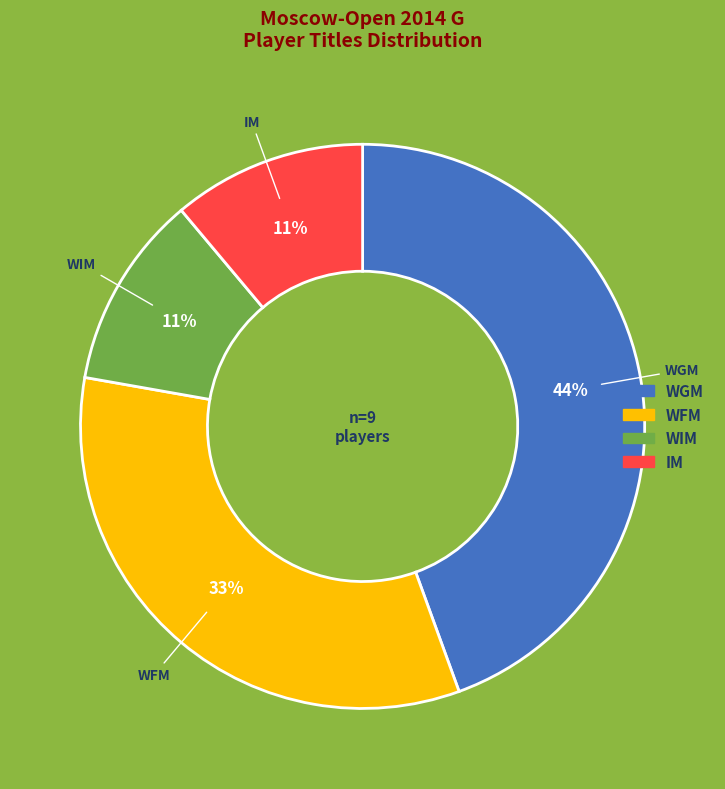

Combined, do WIM and WGM account for over 50%?

Yes